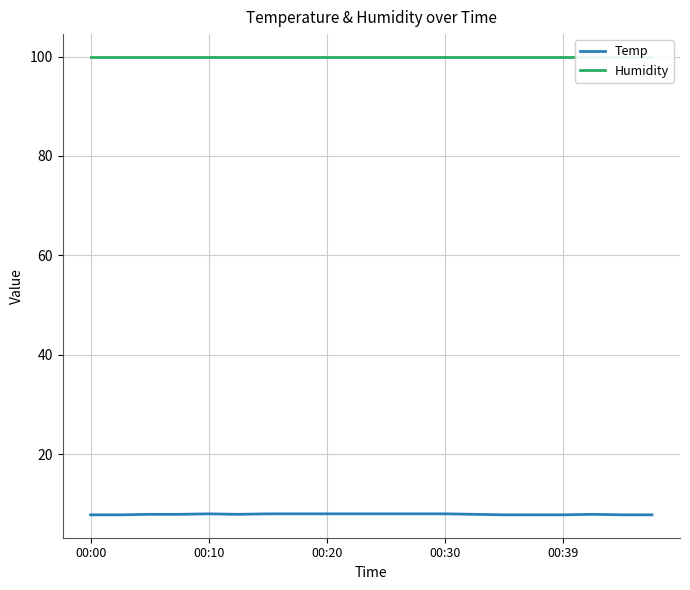

What is the value of the Temp point at the 17th from the left?

7.8